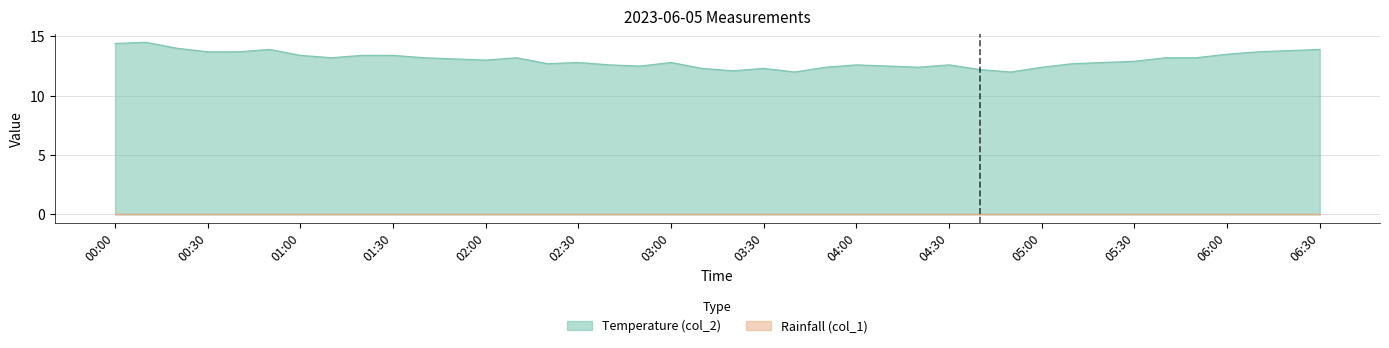

What position from the right is 00:30?

37